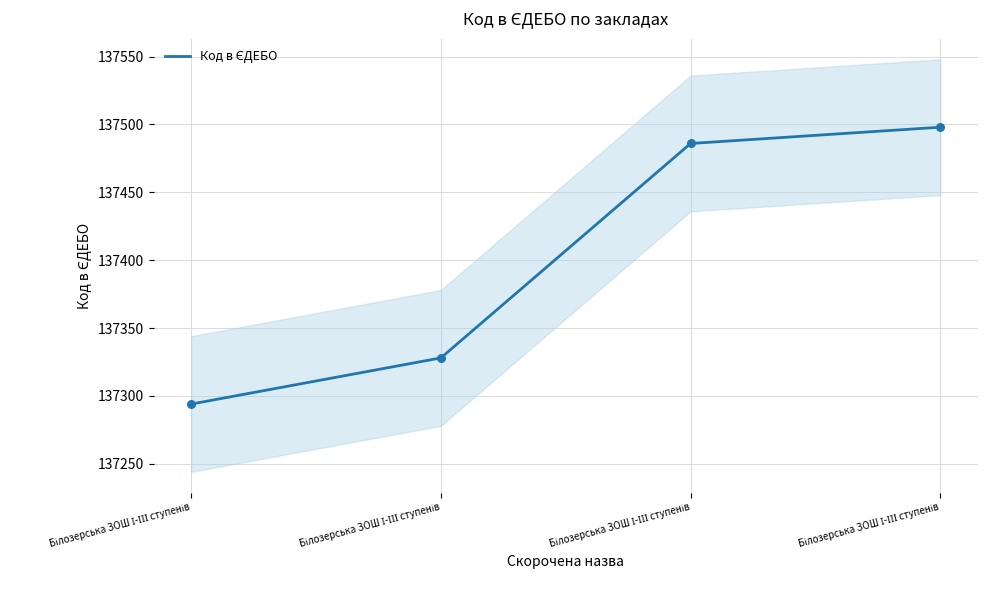

What is the change in value from Білозерська ЗОШ І-ІІІ ступенів № 15 to Білозерська ЗОШ І-ІІІ ступенів №18?

+170